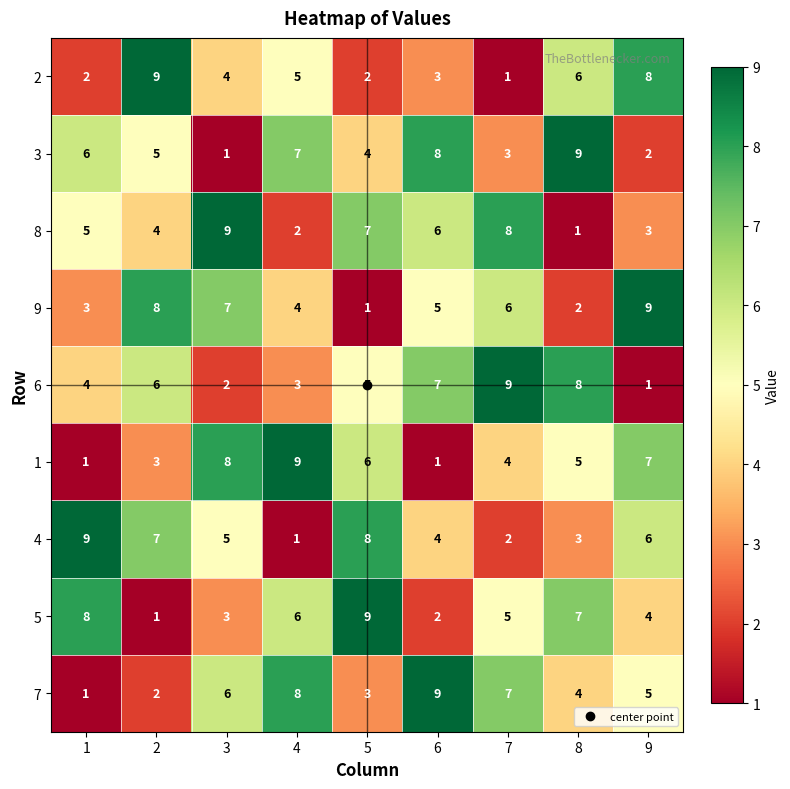

Which category has the highest value in the 6 series?

7